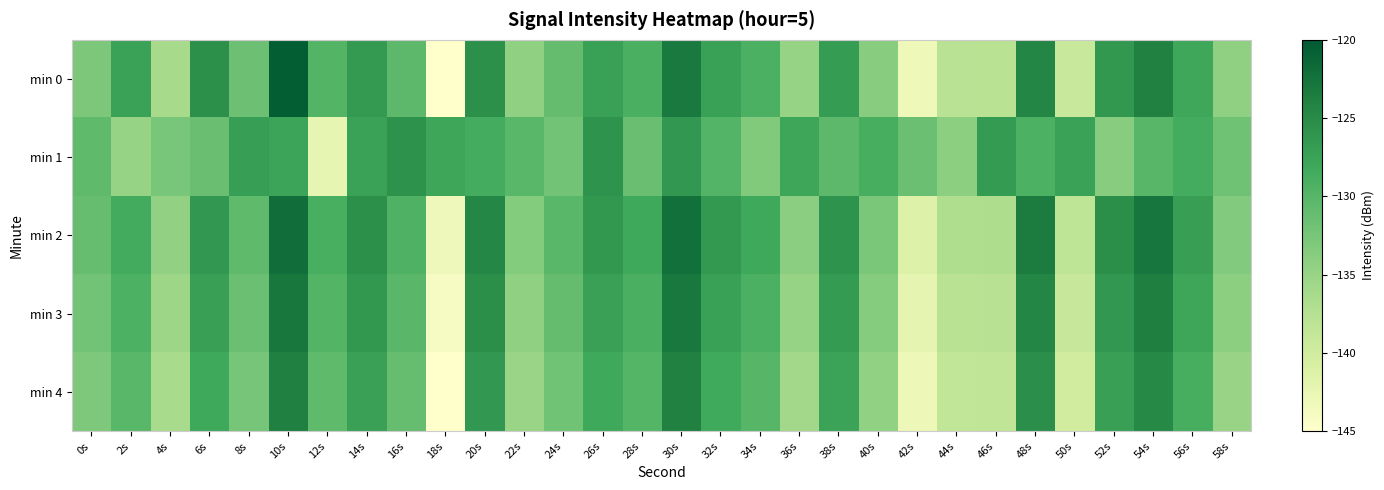

Reading right to left, what are all the values shown in this chart?

min 0: 58s=-134.3	56s=-128.0	54s=-123.9	52s=-126.4	50s=-139.3	48s=-124.4	46s=-137.8	44s=-137.9	42s=-143.1	40s=-133.8	38s=-126.8	36s=-135.0	34s=-129.2	32s=-127.4	30s=-123.2	28s=-129.1	26s=-127.4	24s=-131.1	22s=-134.4	20s=-125.5	18s=-145.1	16s=-130.5	14s=-126.6	12s=-129.8	10s=-120.5	8s=-131.7	6s=-125.6	4s=-136.2	2s=-127.5	0s=-132.8
min 1: 58s=-131.9	56s=-128.6	54s=-130.1	52s=-133.8	50s=-127.5	48s=-129.3	46s=-126.7	44s=-134.2	42s=-131.6	40s=-128.8	38s=-130.5	36s=-127.9	34s=-133.2	32s=-129.7	30s=-126.3	28s=-131.4	26s=-125.8	24s=-132.1	22s=-130.2	20s=-128.5	18s=-127.9	16s=-125.7	14s=-127.4	12s=-142.4	10s=-127.6	8s=-127.1	6s=-131.4	4s=-132.5	2s=-134.9	0s=-130.7
min 2: 58s=-133.3	56s=-127.0	54s=-122.9	52s=-125.4	50s=-138.3	48s=-123.5	46s=-136.8	44s=-136.9	42s=-141.3	40s=-132.7	38s=-125.8	36s=-134.1	34s=-128.2	32s=-126.5	30s=-122.3	28s=-128.1	26s=-126.4	24s=-130.2	22s=-133.4	20s=-124.5	18s=-143.2	16s=-129.4	14s=-125.5	12s=-128.9	10s=-122.1	8s=-130.7	6s=-126.3	4s=-134.6	2s=-128.4	0s=-131.2
min 3: 58s=-134.2	56s=-127.9	54s=-123.8	52s=-126.3	50s=-139.2	48s=-124.4	46s=-137.7	44s=-137.8	42s=-142.1	40s=-133.6	38s=-126.7	36s=-135.0	34s=-129.1	32s=-127.4	30s=-123.1	28s=-129.0	26s=-127.3	24s=-131.1	22s=-134.3	20s=-125.4	18s=-144.1	16s=-130.3	14s=-126.4	12s=-129.8	10s=-123.0	8s=-131.6	6s=-127.2	4s=-135.5	2s=-129.3	0s=-132.1
min 4: 58s=-135.1	56s=-128.8	54s=-124.7	52s=-127.2	50s=-140.1	48s=-125.3	46s=-138.6	44s=-138.7	42s=-143.0	40s=-134.5	38s=-127.6	36s=-135.9	34s=-130.0	32s=-128.3	30s=-124.0	28s=-129.9	26s=-128.2	24s=-132.0	22s=-135.2	20s=-126.3	18s=-145.0	16s=-131.2	14s=-127.3	12s=-130.7	10s=-123.9	8s=-132.5	6s=-128.1	4s=-136.4	2s=-130.2	0s=-133.0